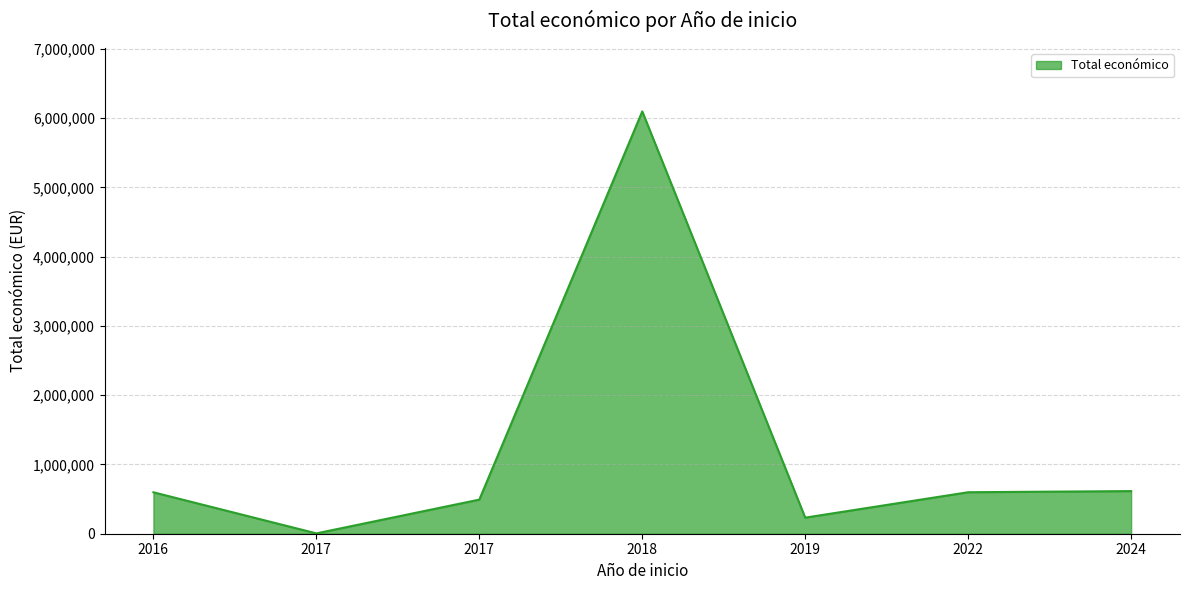

What is the maximum value shown in the chart?

6097171